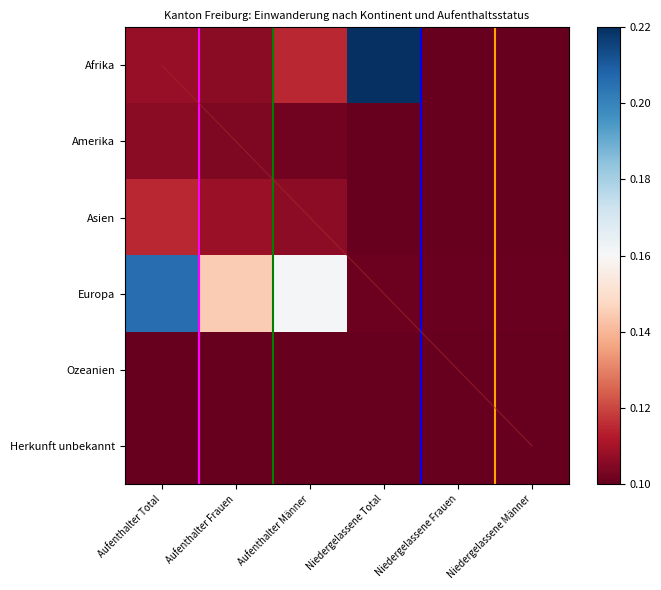

Between Aufenthalter Männer and Niedergelassene Männer, which is larger?

Aufenthalter Männer